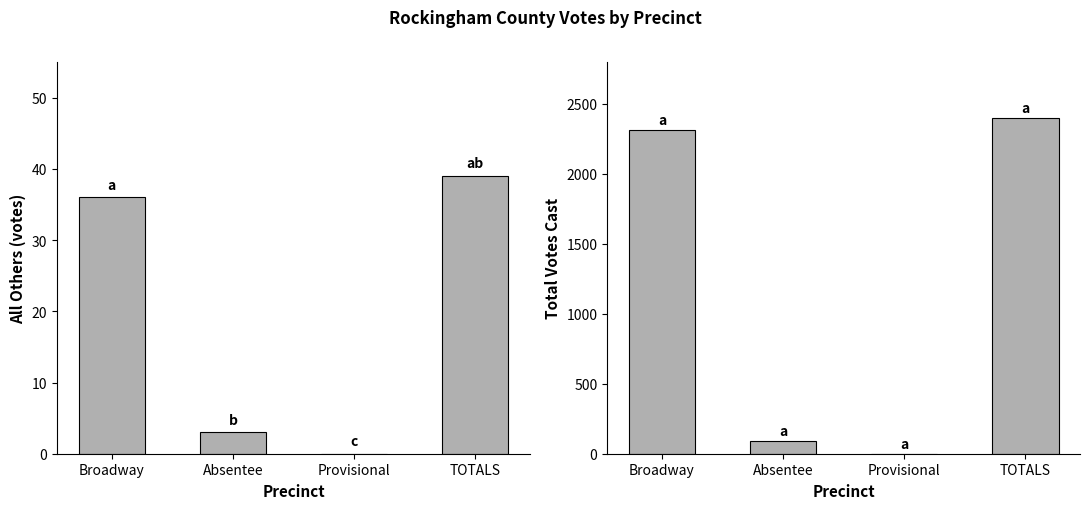

Rank the series by their maximum value, from lowest to highest.

All Others, Total Votes Cast